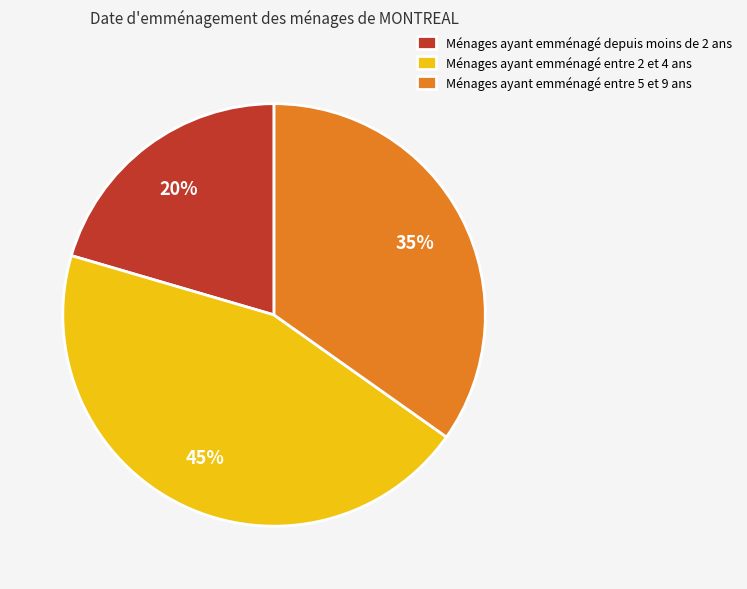

The Ménages ayant emménagé entre 5 et 9 ans slice represents 48% of the pie. True or false?

False